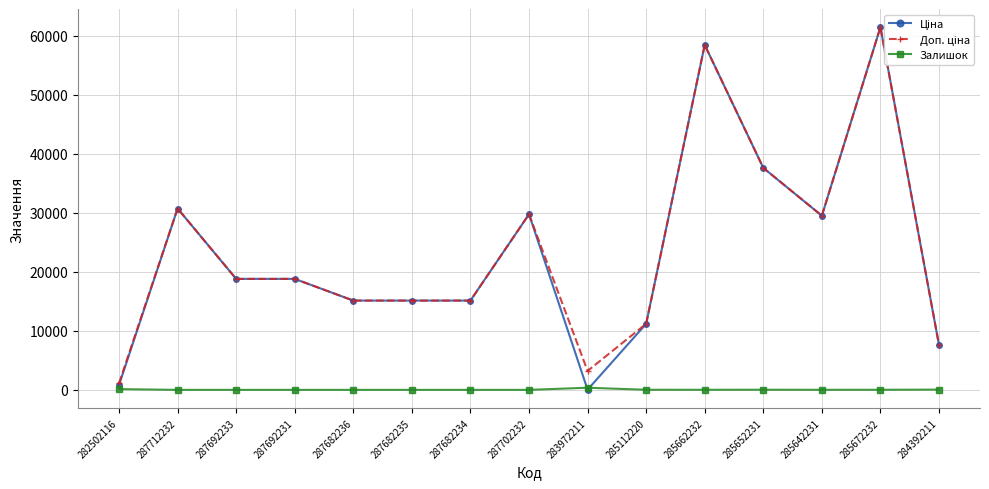

Which category has the highest value across all series?

285672232